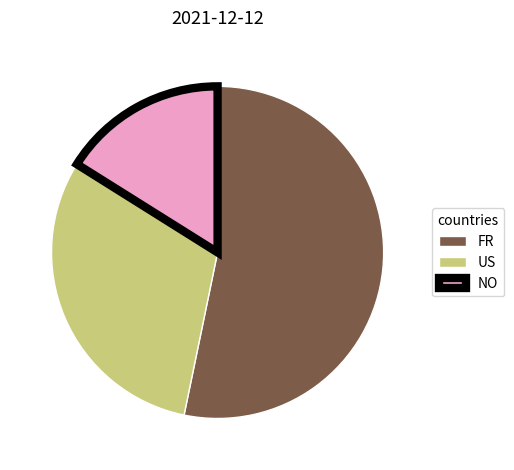

How many slices are in this pie chart?

3